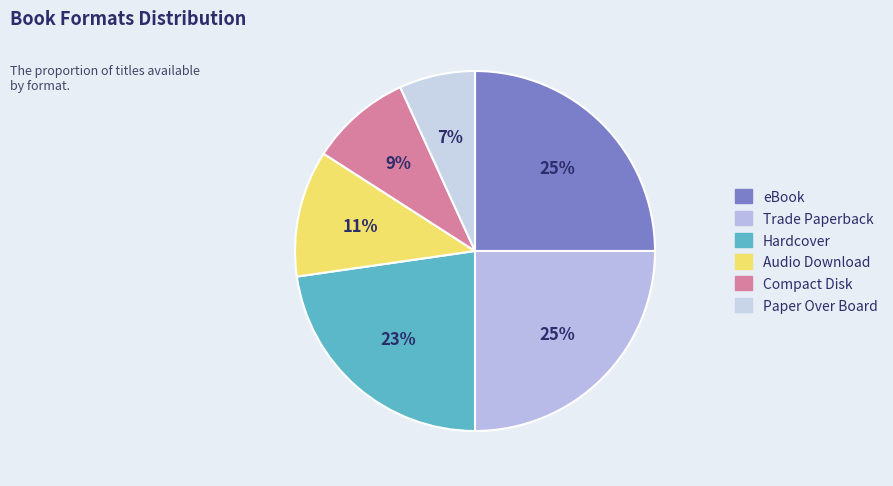

True or false: Compact Disk accounts for 9% of the total.

True